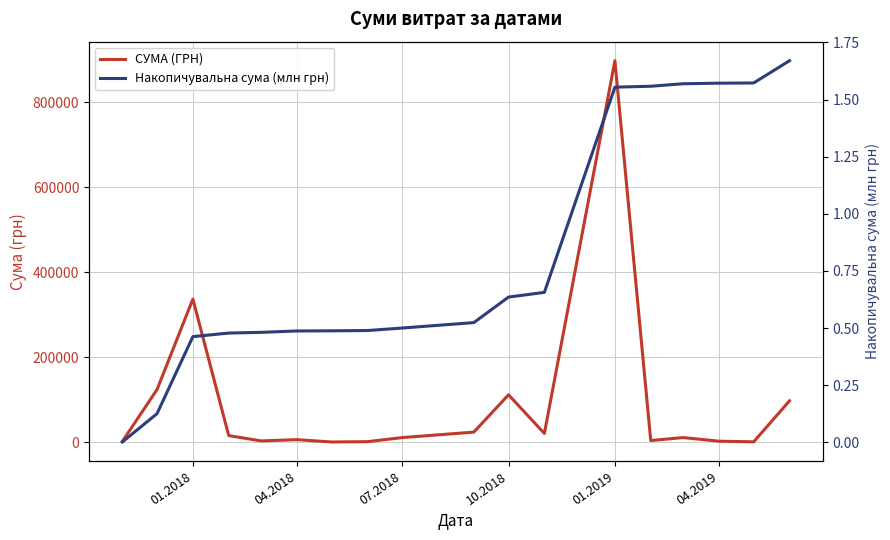

What is the maximum value for СУМА (ГРН)?

897673.5